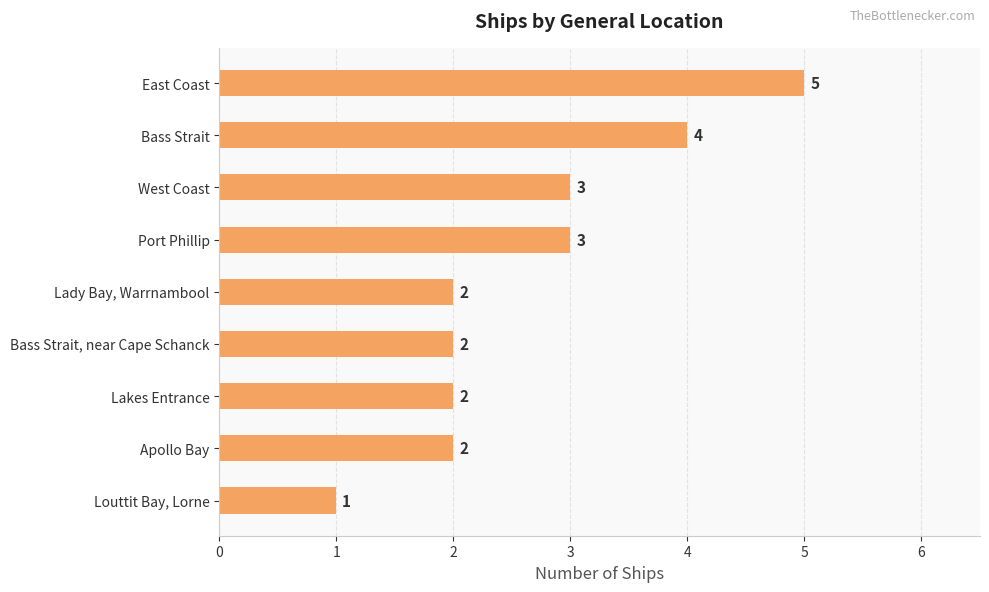

How many values are between 2 and 3?

6